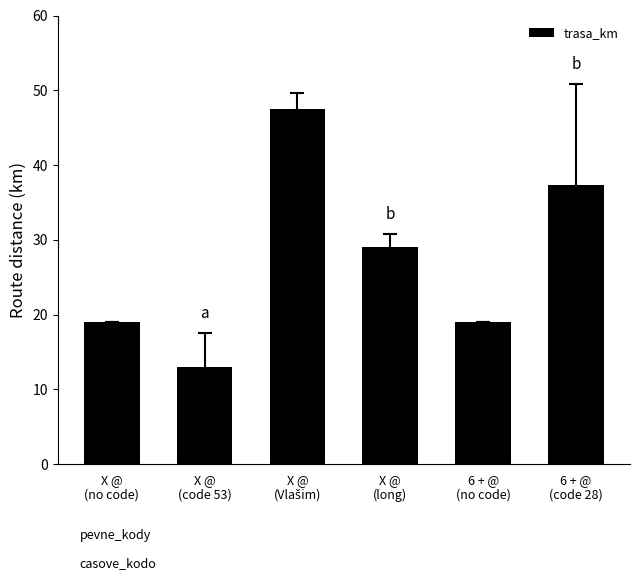

What is the average value?

27.5